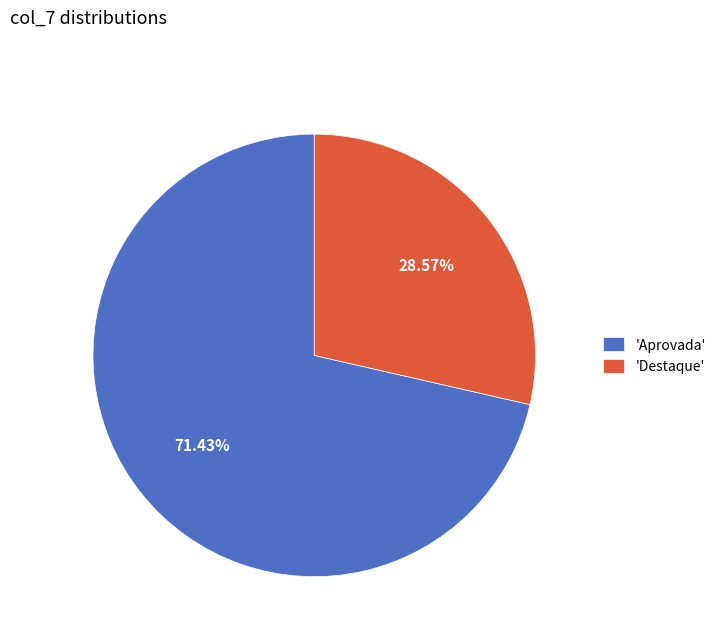

Which slice represents more than half of the pie?

'Aprovada'